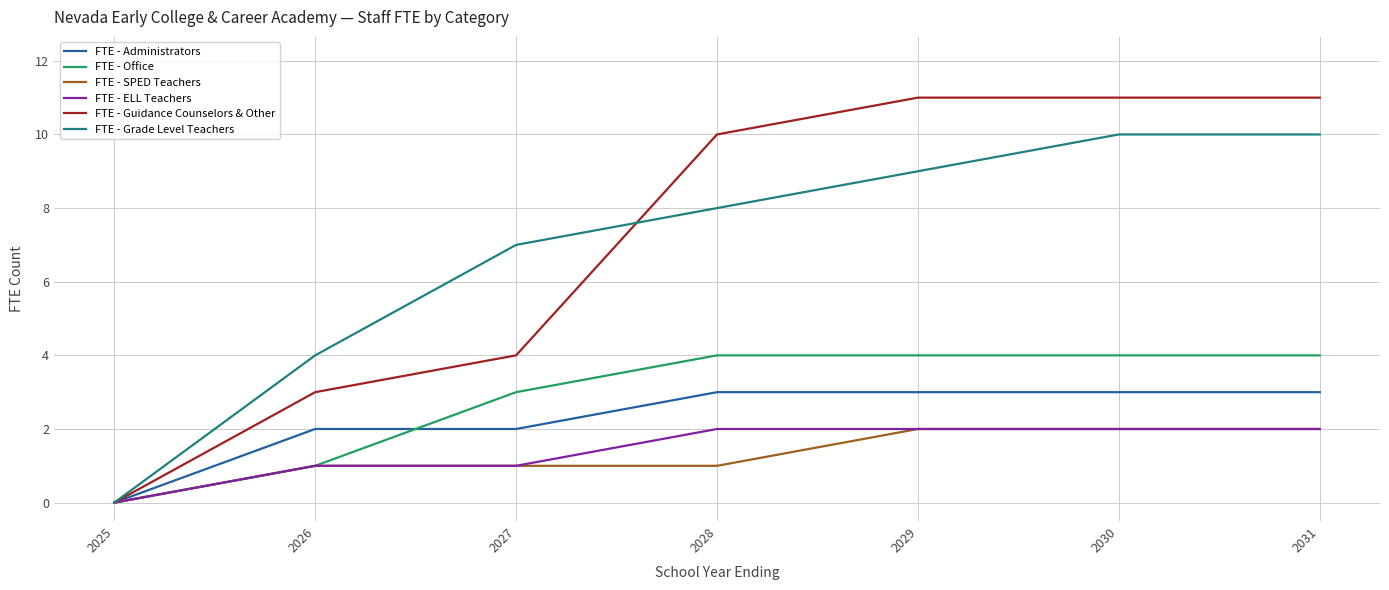

How many positive values does the FTE - Grade Level Teachers series have?

6